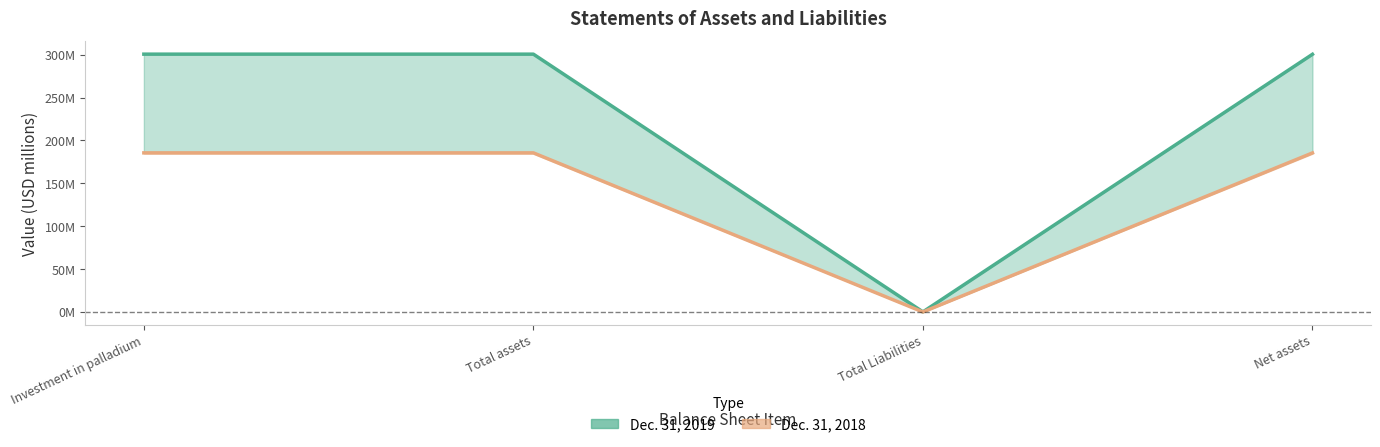

Between Investment in palladium and Total Liabilities, which series saw the biggest shift?

Dec. 31, 2019 (line)